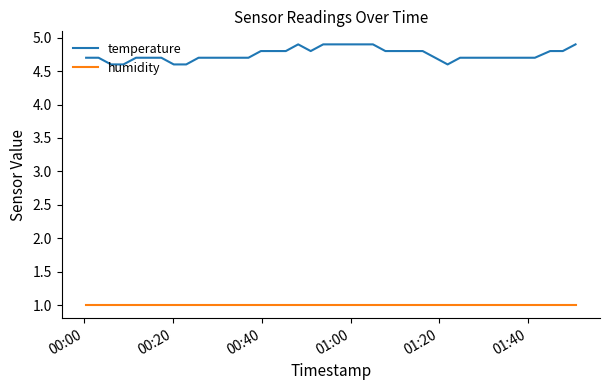

At how many categories does at least one series exceed 4?

40